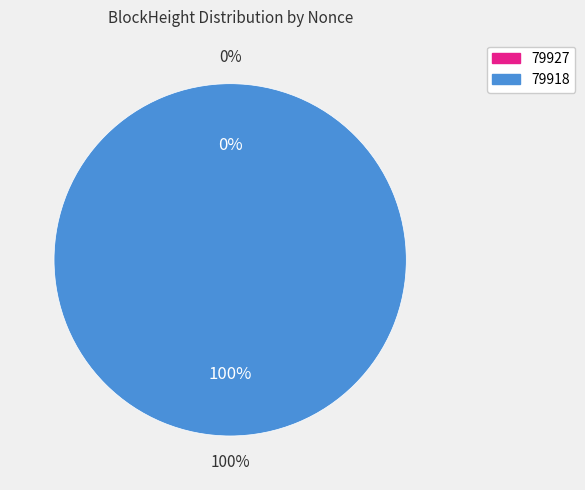

How many slices are in this pie chart?

2